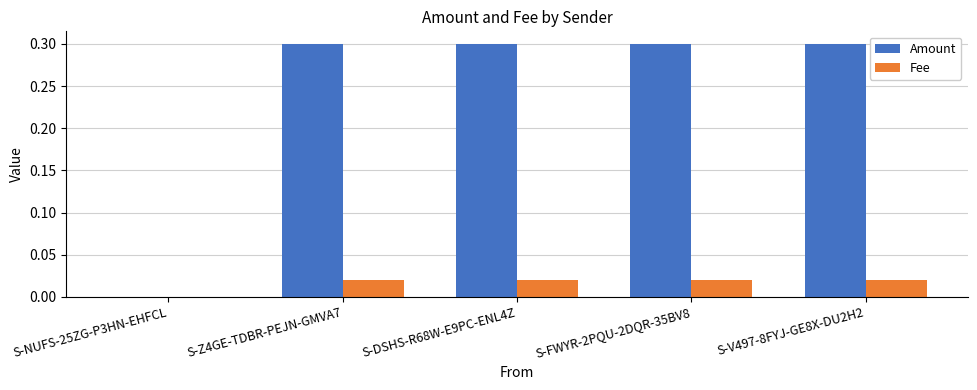

Which series has the largest total across all categories?

Amount